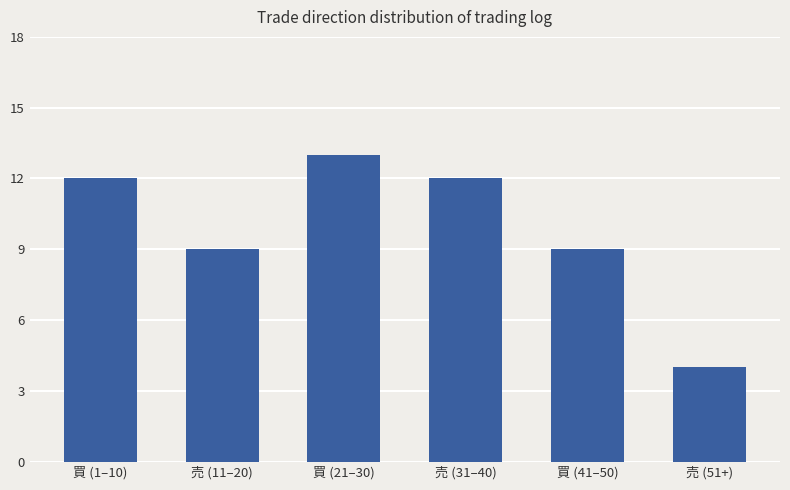

What is the maximum value shown in the chart?

13